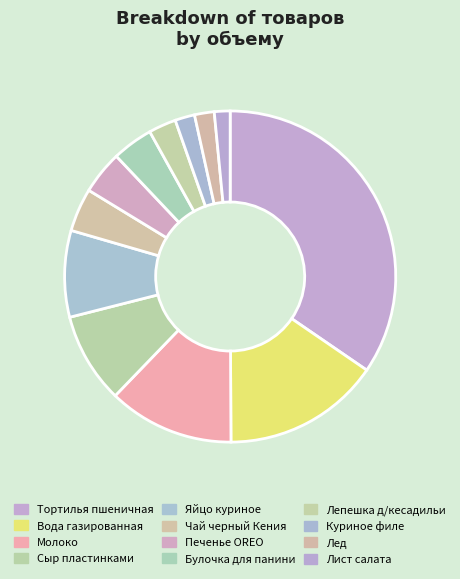

True or false: Яйцо куриное accounts for 23% of the total.

False